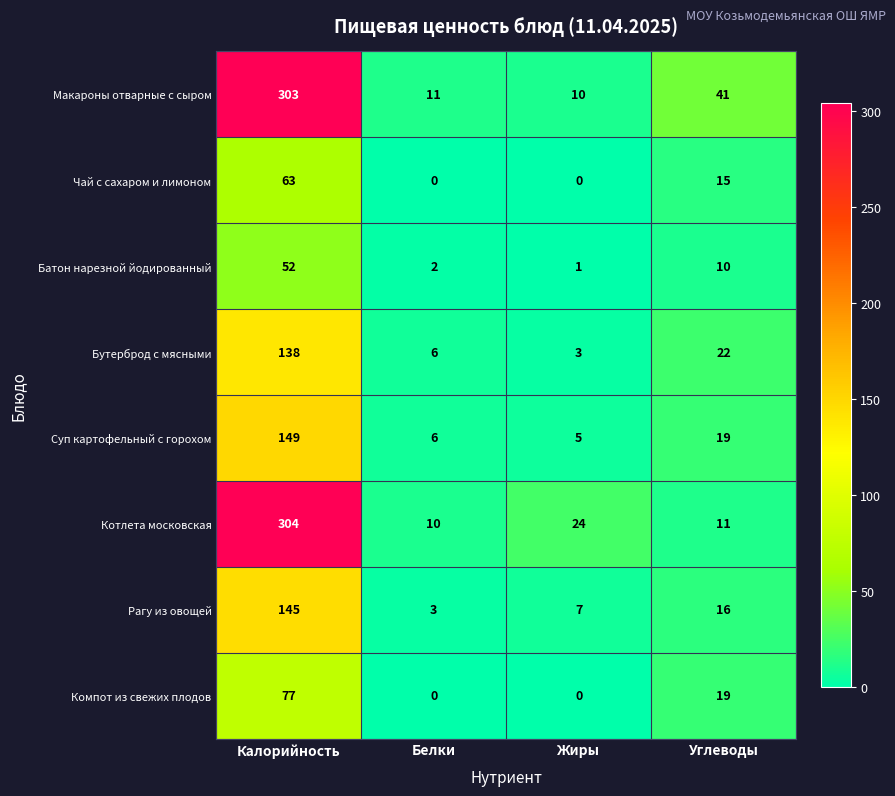

List the labels in order of Котлета московская value, smallest first.

Белки, Углеводы, Жиры, Калорийность